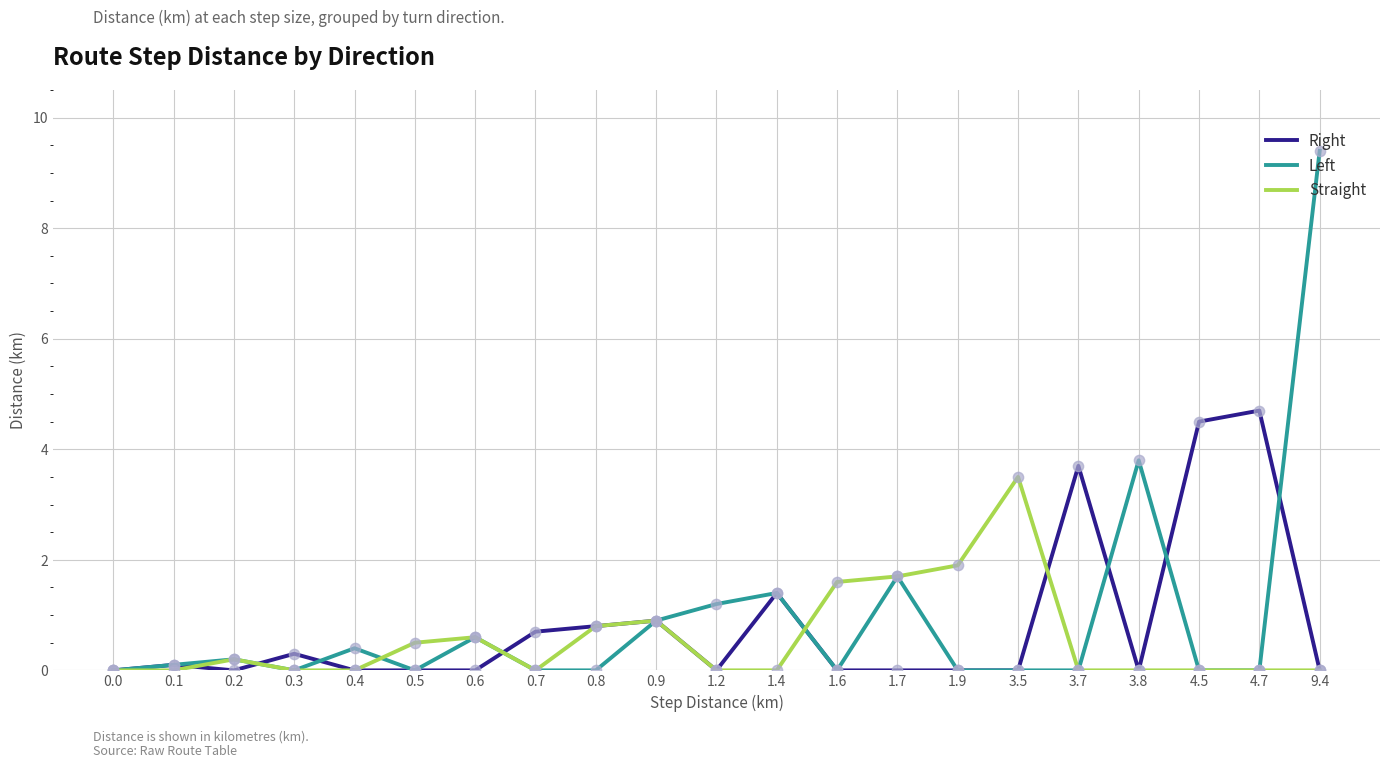

Which series has the widest spread of values?

Left